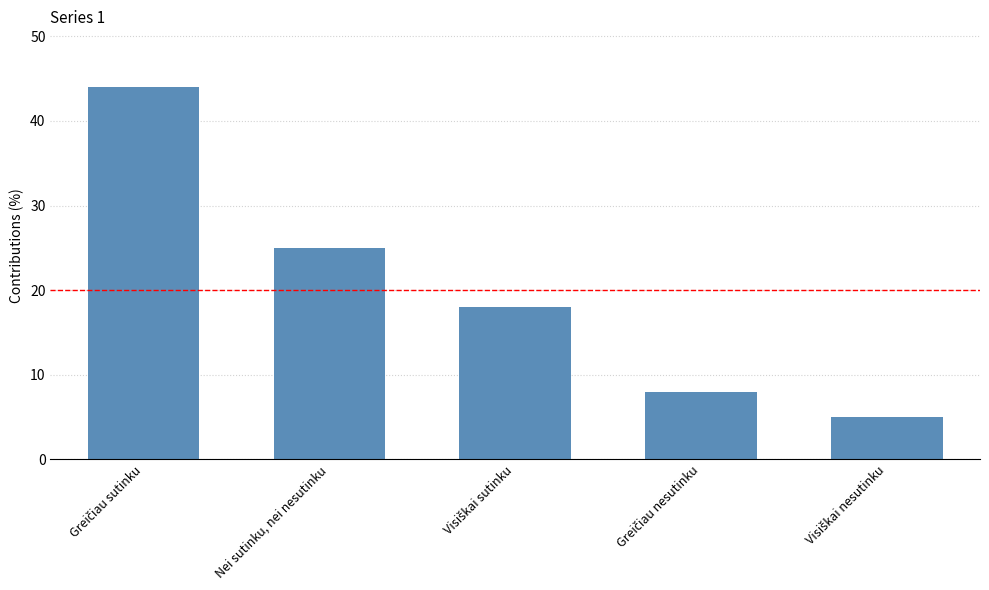

What is the value of the 4th bar from the left?

8